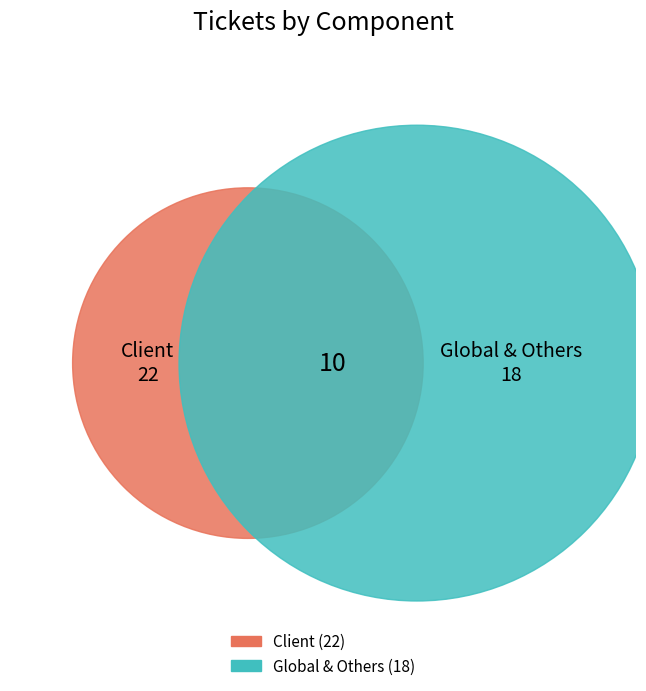

Does Client account for over 50% of the chart?

Yes